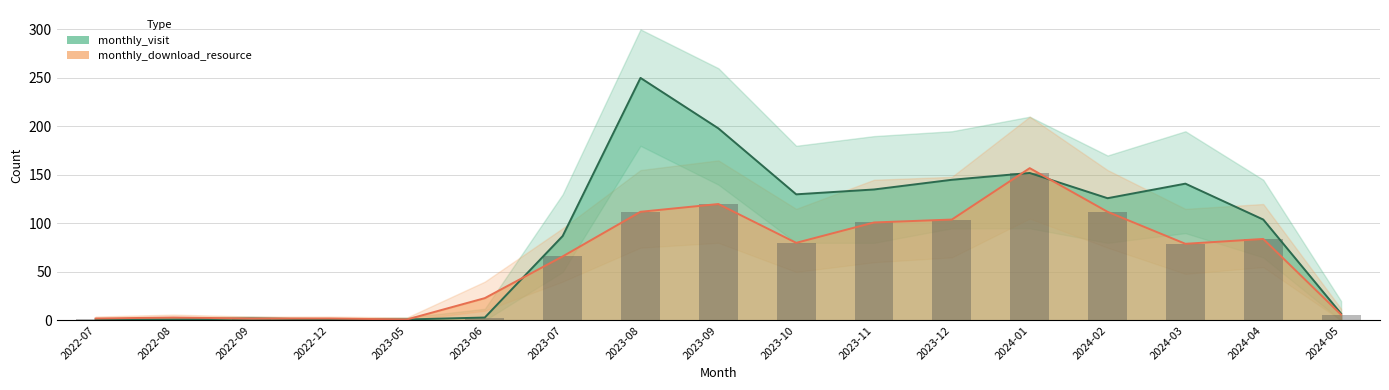

How many values in the monthly_download_resource series are below 79?

8